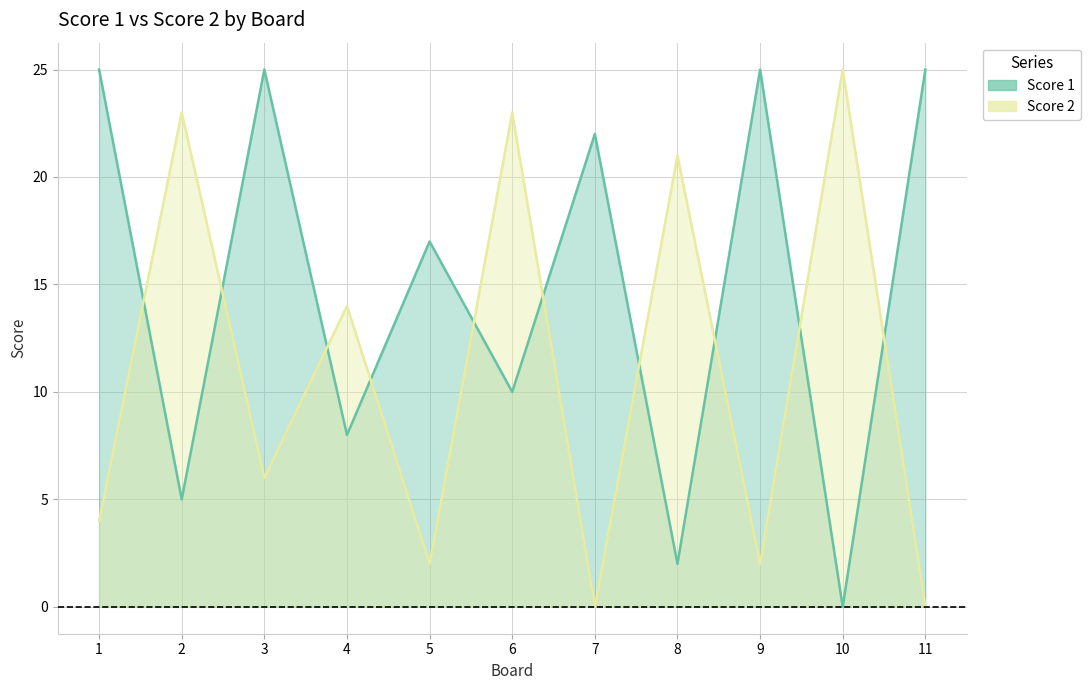

Reading left to right, list all the values displayed in this chart.

Score 1: 25	5	25	8	17	10	22	2	25	0	25
Score 2: 4	23	6	14	2	23	0	21	2	25	0